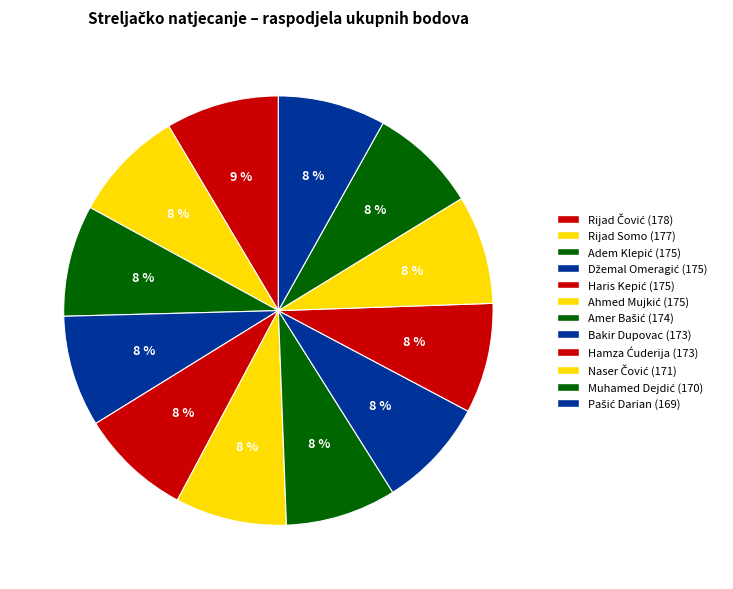

True or false: Haris Kepić accounts for 21% of the total.

False